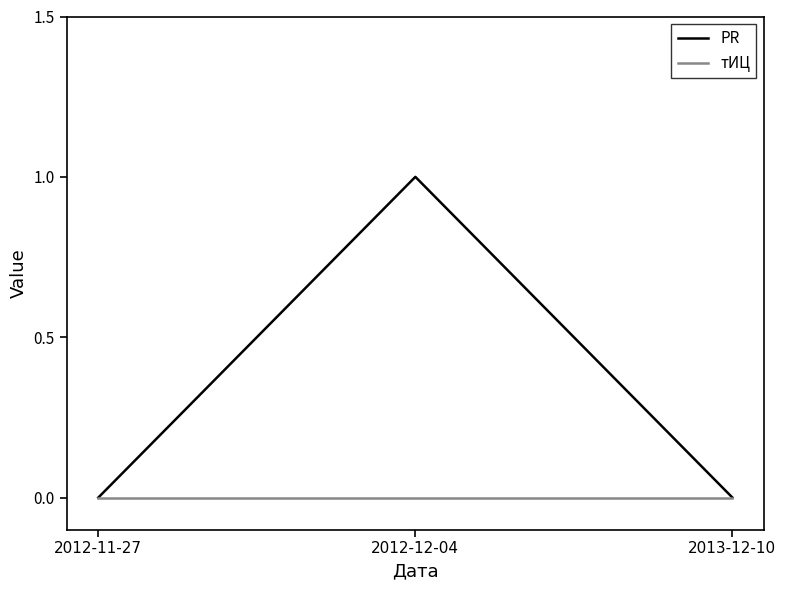

What position from the right is 2012-12-04?

2